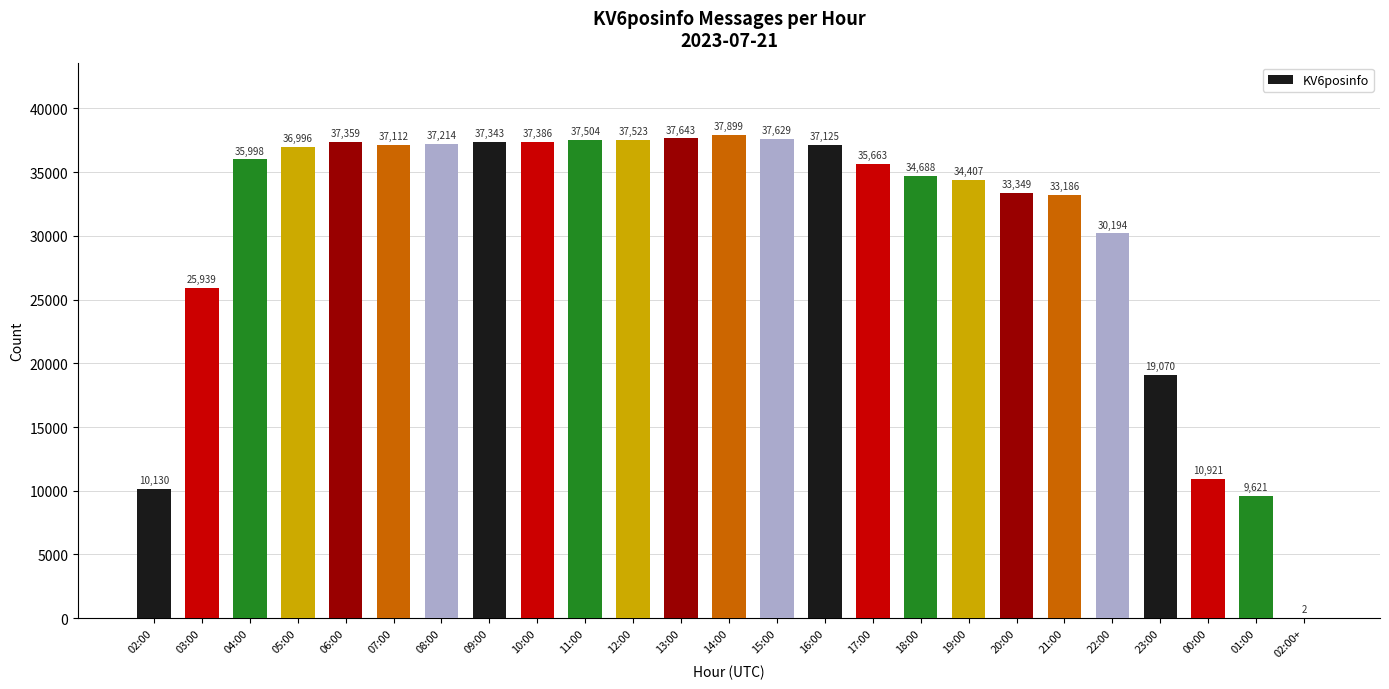

What is the sum of the values at 09:00 and 23:00?

56413